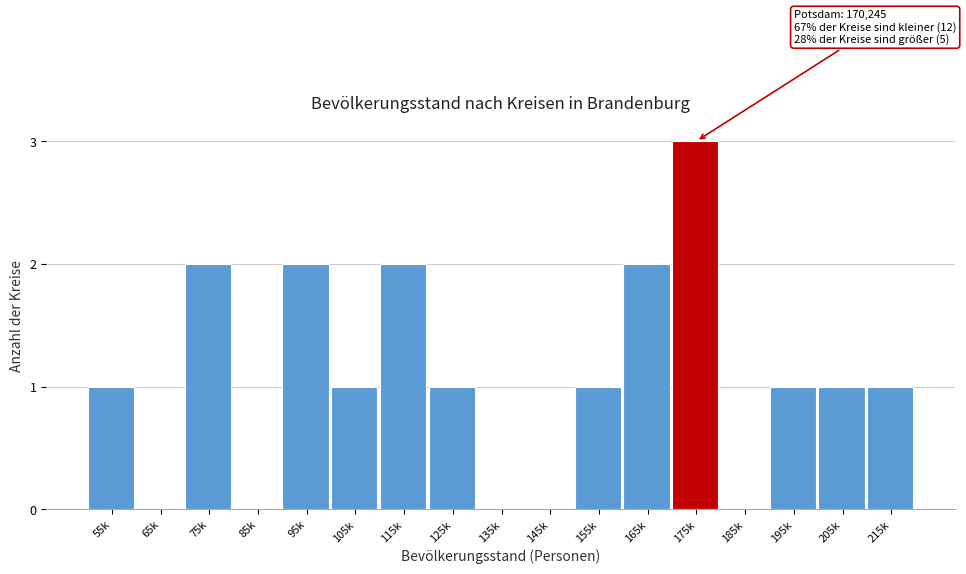

Reading left to right, extract all data points from this chart.

55k=1	65k=0	75k=2	85k=0	95k=2	105k=1	115k=2	125k=1	135k=0	145k=0	155k=1	165k=2	175k=3	185k=0	195k=1	205k=1	215k=1